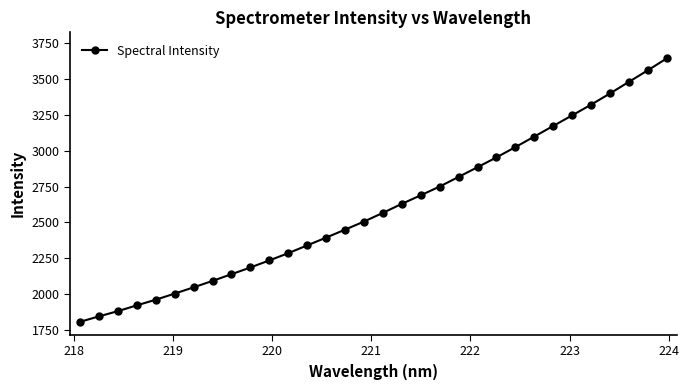

What is the average value?

2604.1